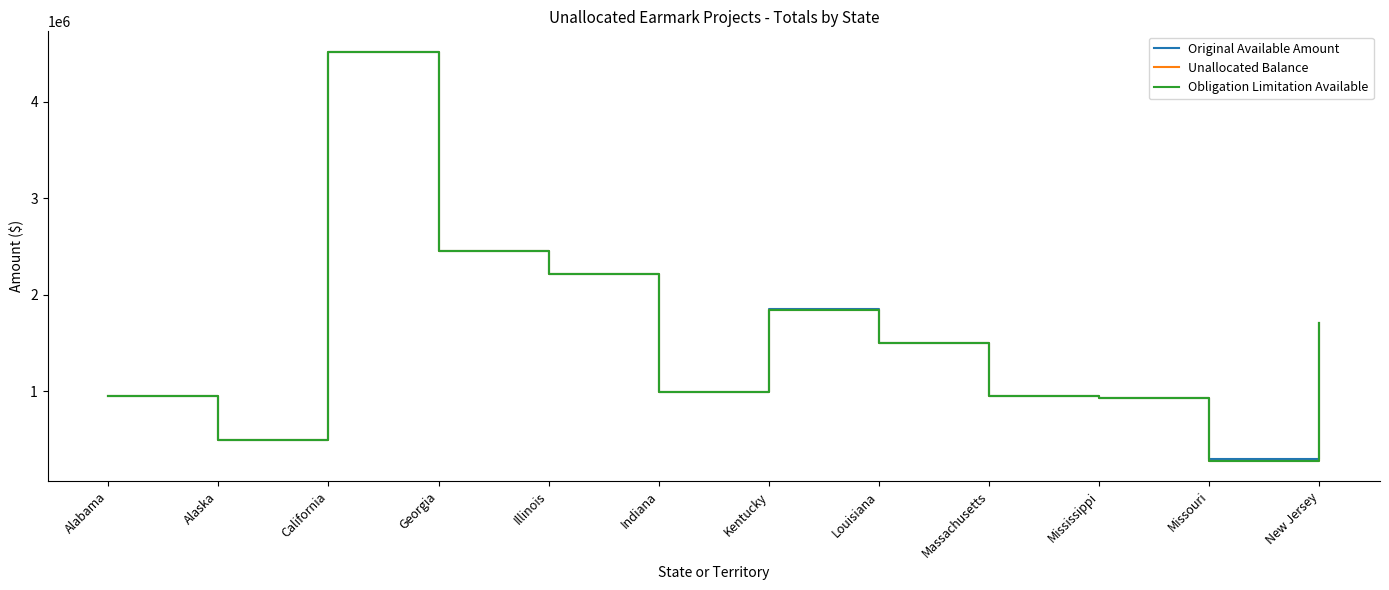

Does the chart display data point markers on the line(s)?

No